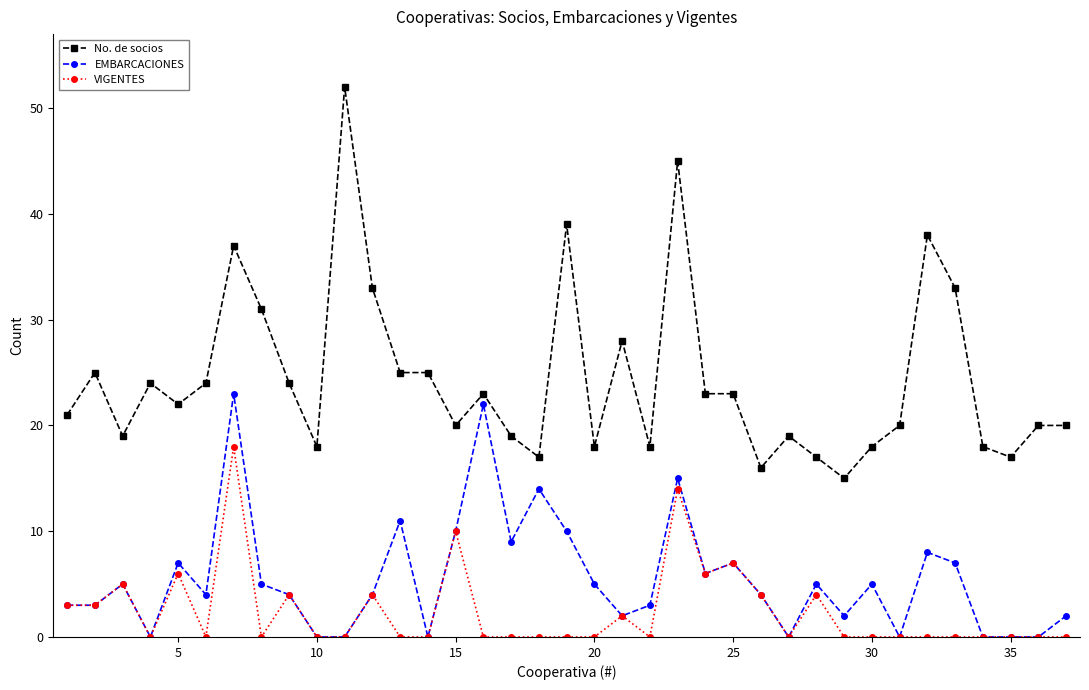

Count the number of data series in this chart.

3